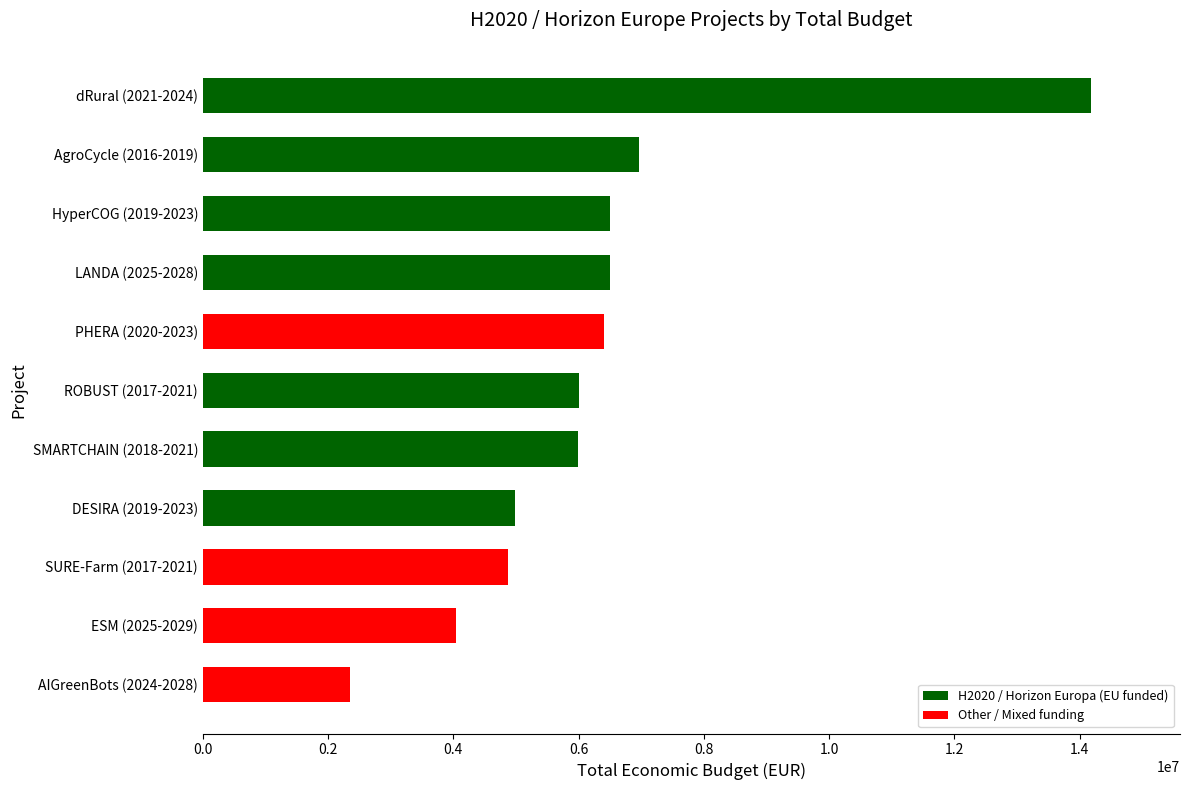

At which label is the value closest to 8267341?

AgroCycle (2016-2019)